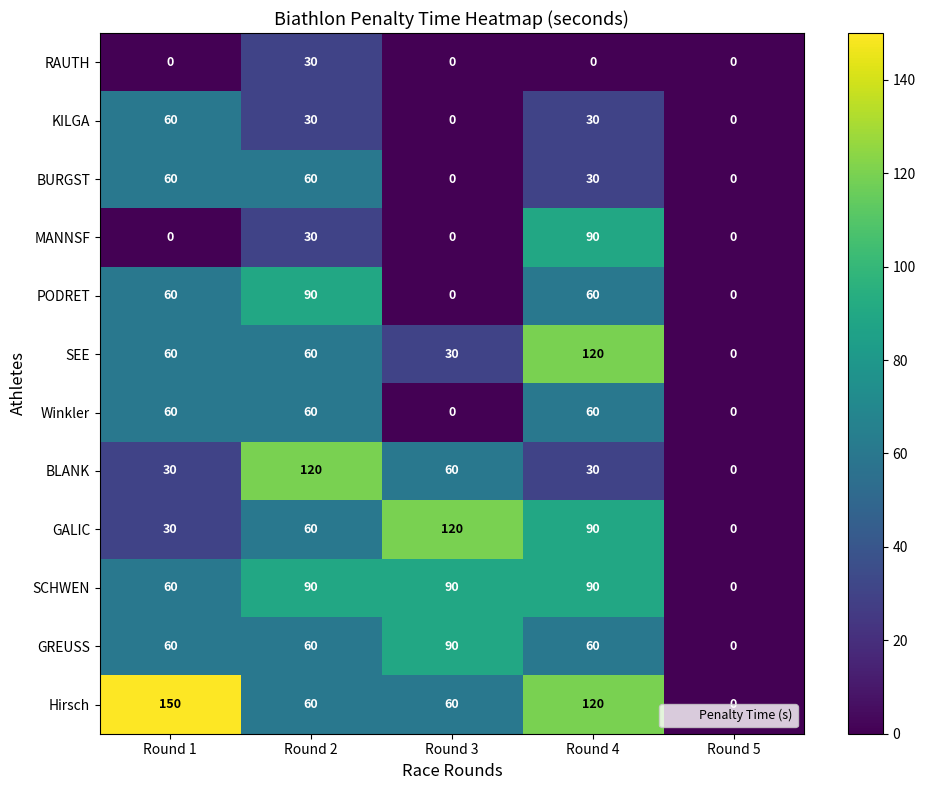

Which series has the largest range (max minus min)?

Hirsch